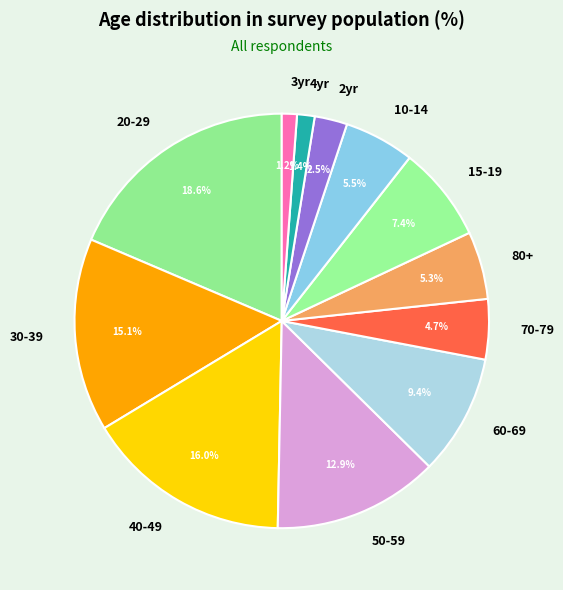

Which slice is the largest?

20-29